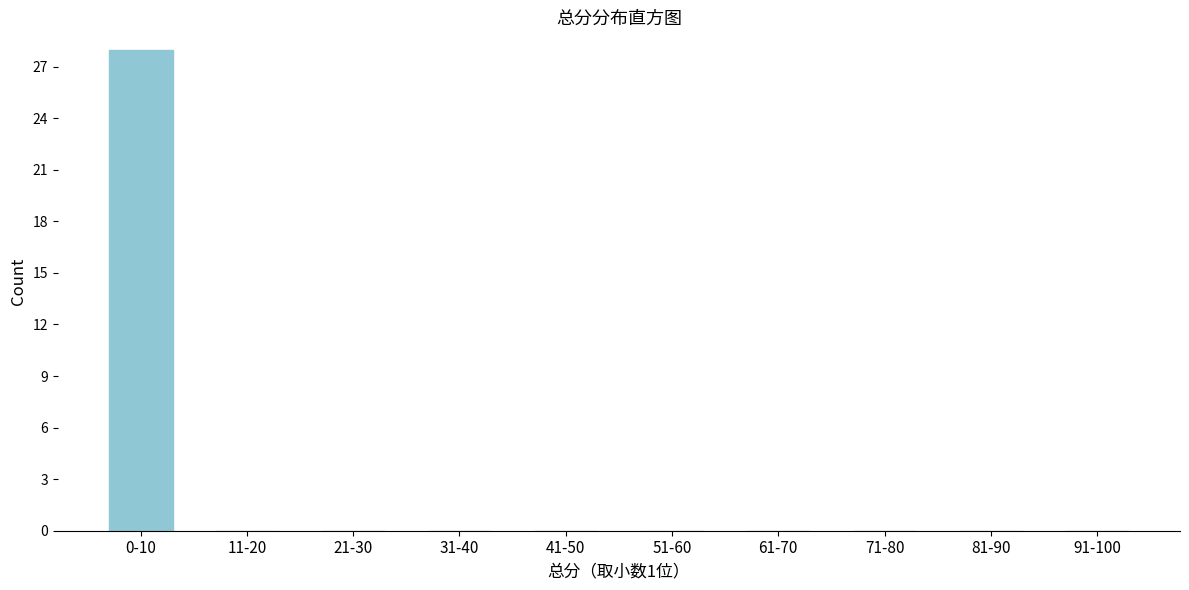

Reading left to right, extract all data points from this chart.

0-10=28	11-20=0	21-30=0	31-40=0	41-50=0	51-60=0	61-70=0	71-80=0	81-90=0	91-100=0